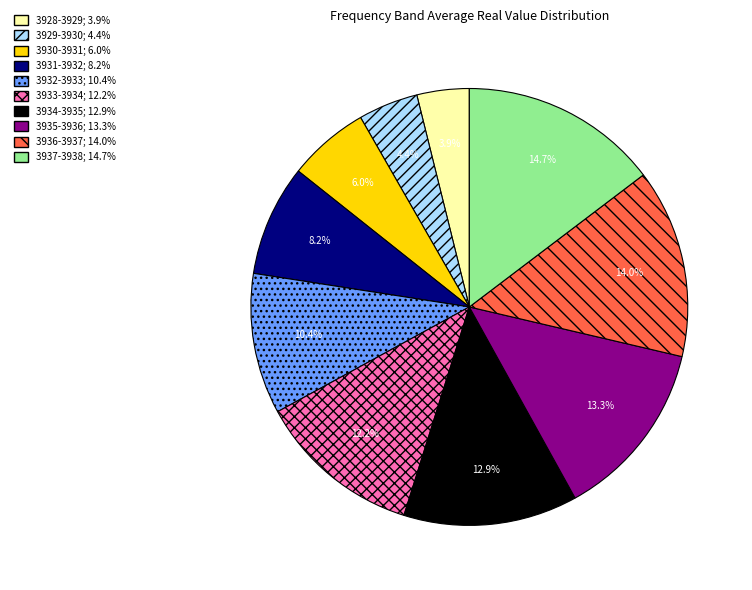

Is there any slice that represents more than half of the pie?

No